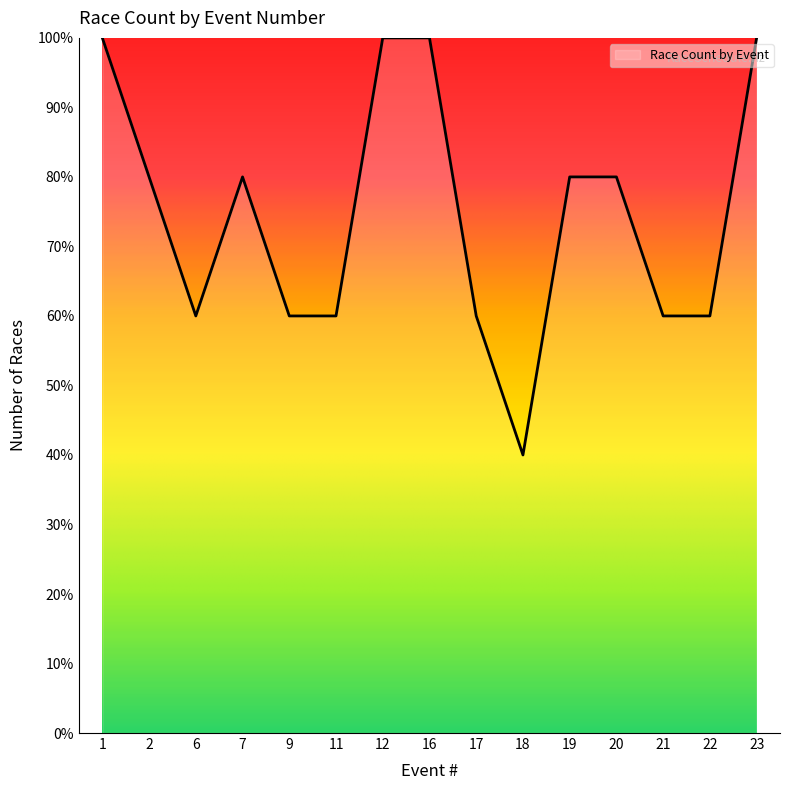

Does the chart display data point markers on the line(s)?

No